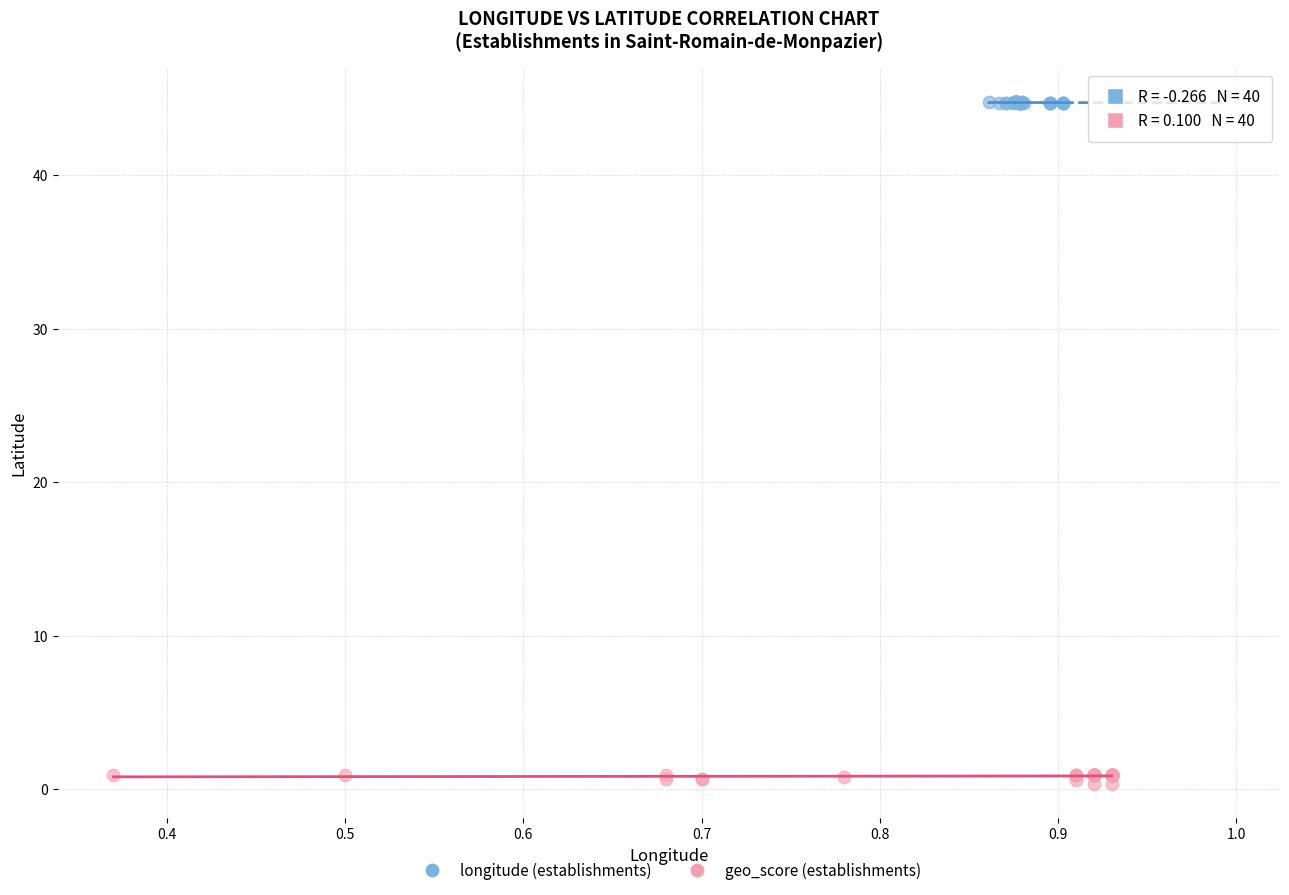

Which series has the largest Y range (max minus min)?

geo_score (establishments)